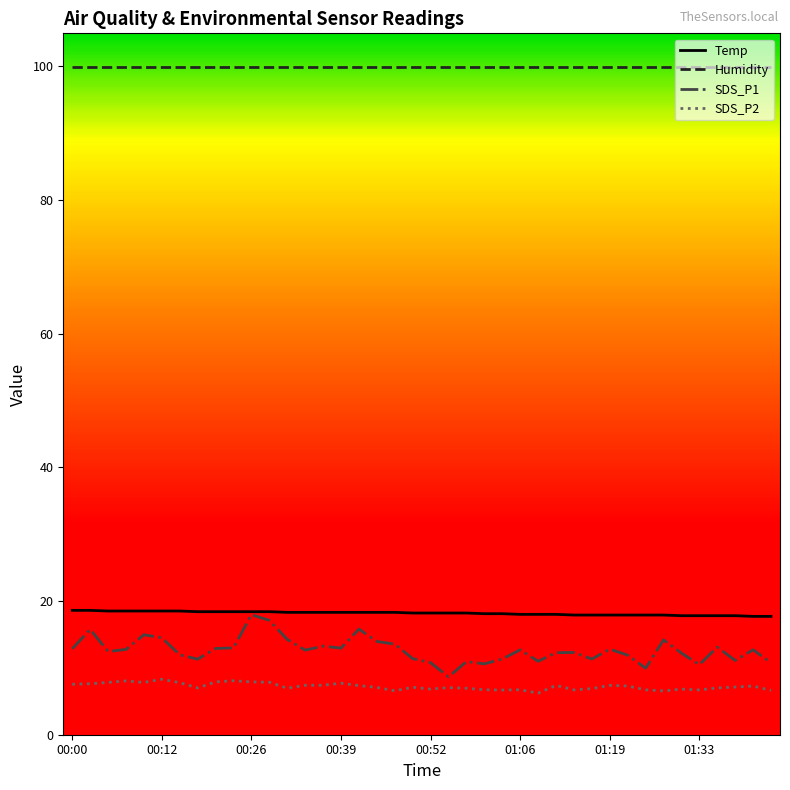

Which series has the largest total across all categories?

Humidity